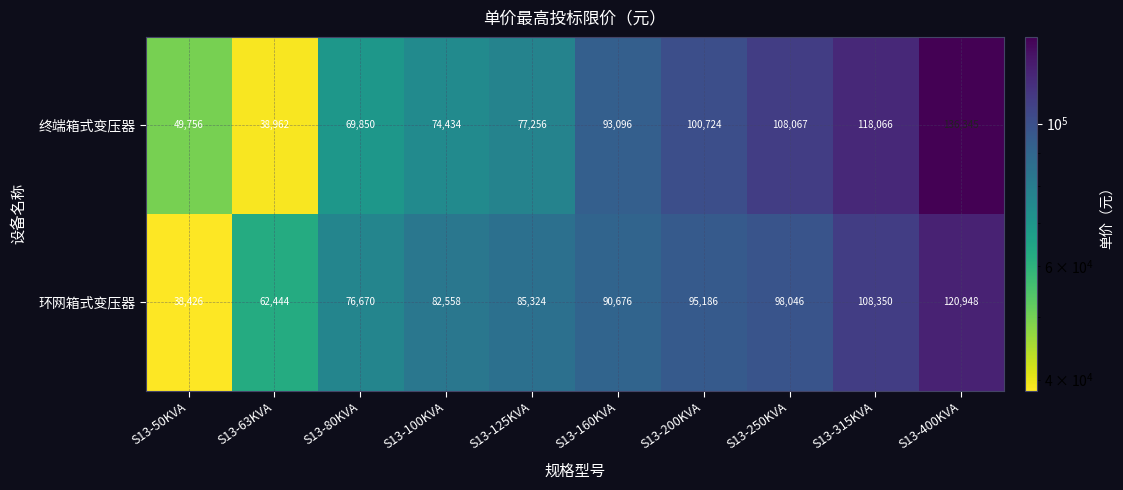

What is the sum of the 环网箱式变压器 values at S13-80KVA and S13-160KVA?

167346